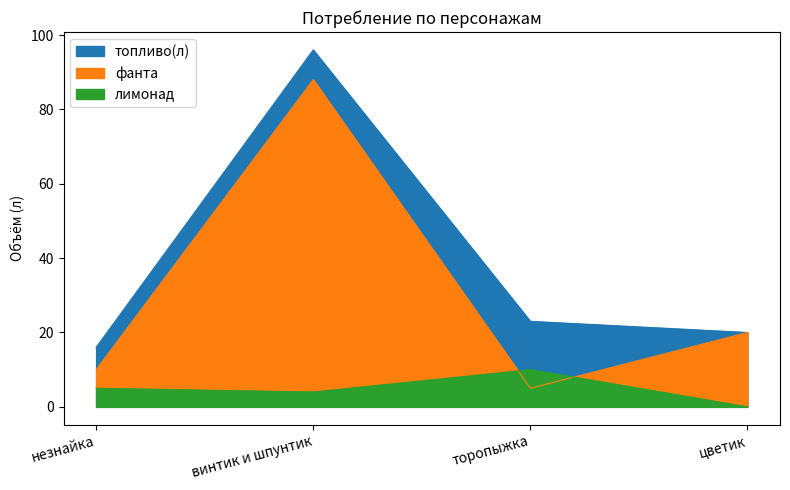

True or false: лимонад and топливо(л) intersect in this chart.

False